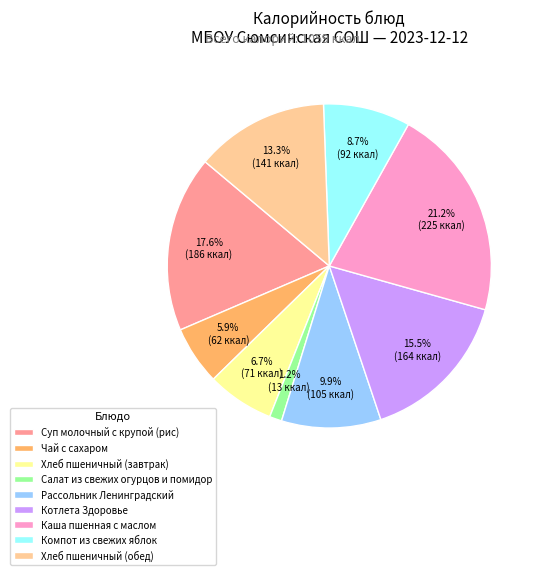

Count the number of slices in the pie.

9